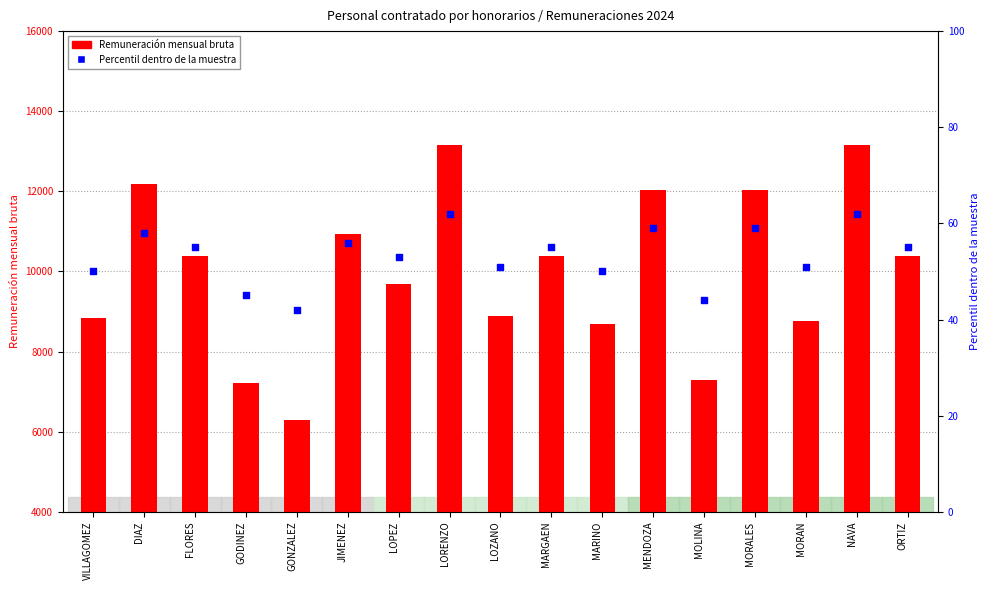

At which category is the sum across all series the highest?

LORENZO